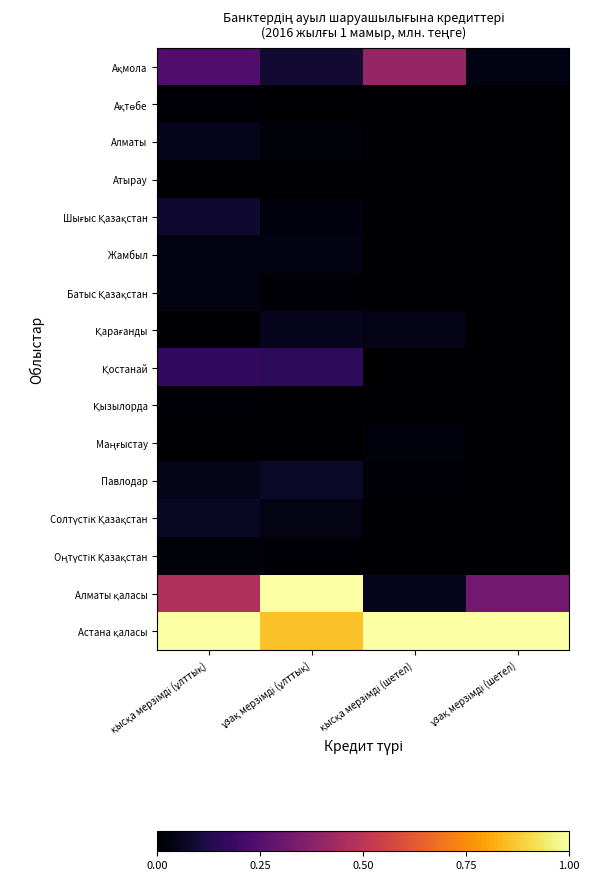

Rank the series by their maximum value, from highest to lowest.

Алматы қаласы, Астана қаласы, Ақмола, Қостанай, Шығыс Қазақстан, Павлодар, Солтүстік Қазақстан, Қарағанды, Алматы, Жамбыл, Батыс Қазақстан, Маңғыстау, Оңтүстік Қазақстан, Қызылорда, Ақтөбе, Атырау